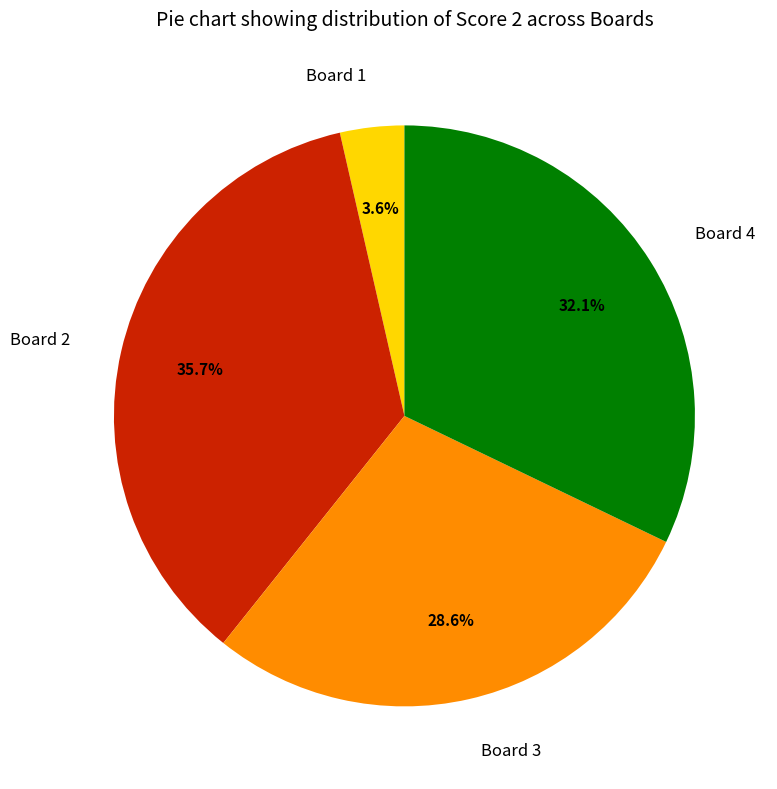

What percentage is the Board 2 slice, to the nearest percent?

36%